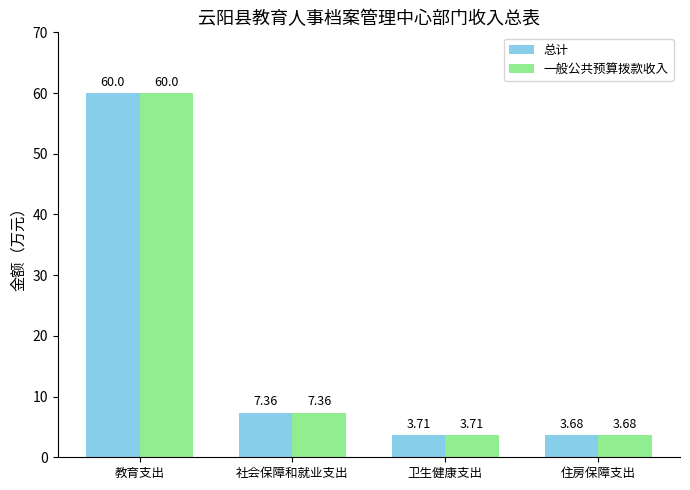

What is the total value across all series at 教育支出?

120.0